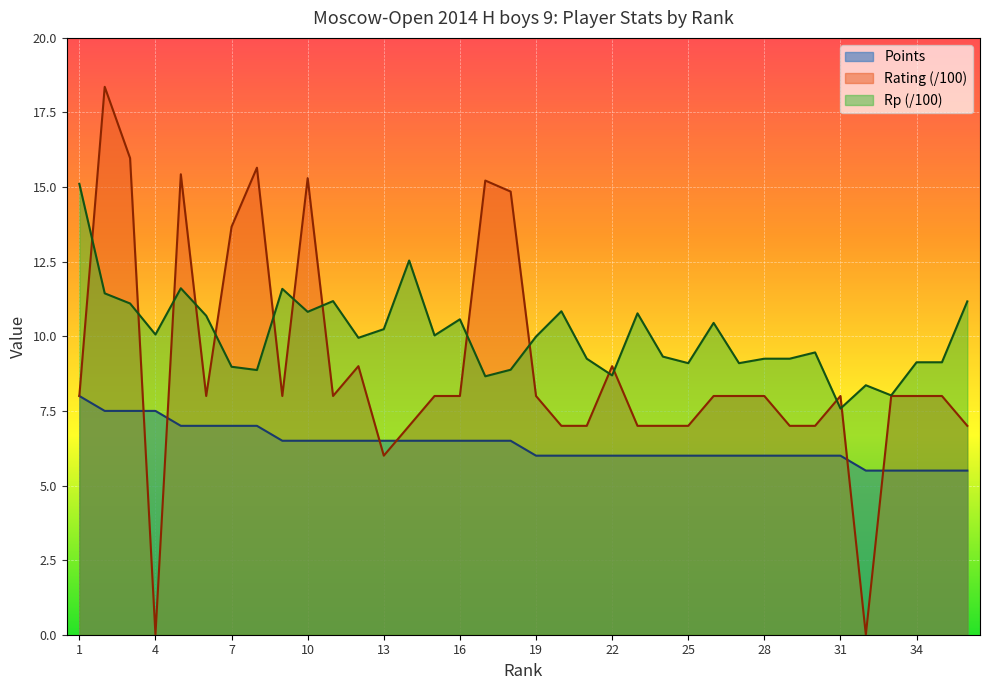

Reading left to right, extract all data points from this chart.

Points: 8.0	7.5	7.5	7.5	7.0	7.0	7.0	7.0	6.5	6.5	6.5	6.5	6.5	6.5	6.5	6.5	6.5	6.5	6.0	6.0	6.0	6.0	6.0	6.0	6.0	6.0	6.0	6.0	6.0	6.0	6.0	5.5	5.5	5.5	5.5	5.5
Rating: 8.0	18.4	16.0	0.0	15.4	8.0	13.7	15.7	8.0	15.3	8.0	9.0	6.0	7.0	8.0	8.0	15.2	14.8	8.0	7.0	7.0	9.0	7.0	7.0	7.0	8.0	8.0	8.0	7.0	7.0	8.0	0.0	8.0	8.0	8.0	7.0
Rp: 15.1	11.4	11.1	10.1	11.6	10.7	9.0	8.9	11.6	10.8	11.2	9.9	10.2	12.5	10.0	10.6	8.7	8.9	10.0	10.8	9.2	8.7	10.8	9.3	9.1	10.4	9.1	9.2	9.2	9.5	7.6	8.4	8.0	9.1	9.1	11.2